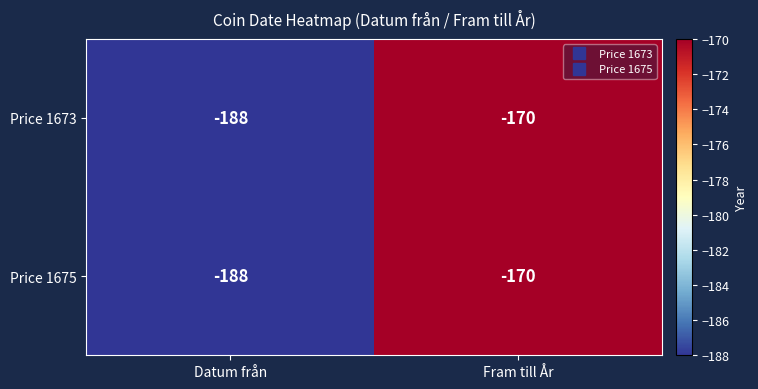

Reading right to left, transcribe all the data shown in this chart.

Price 1673: -170	-188
Price 1675: -170	-188